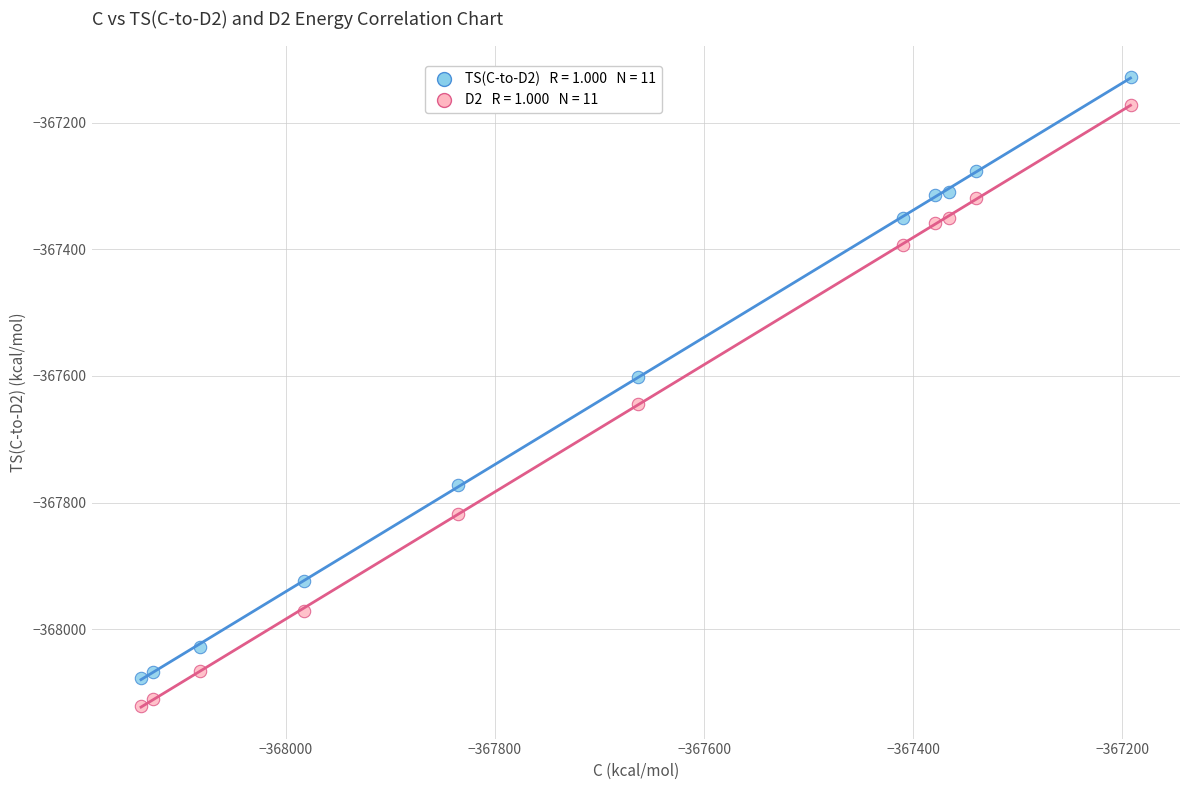

Across all data points, what is the range of Y values (max minus min)?

993.0